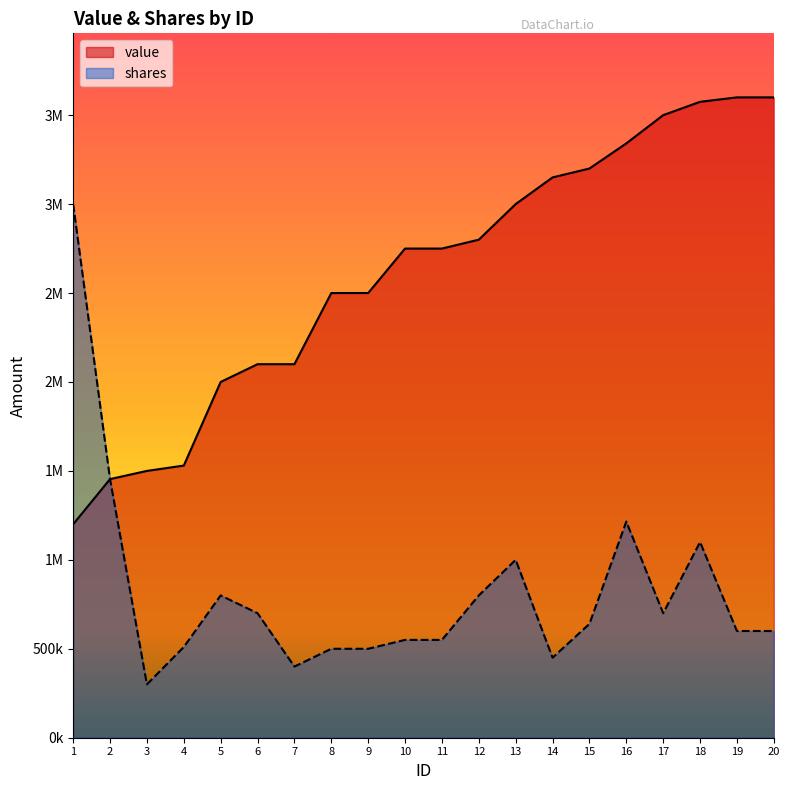

True or false: value has a value of 3000000 at 13.

True